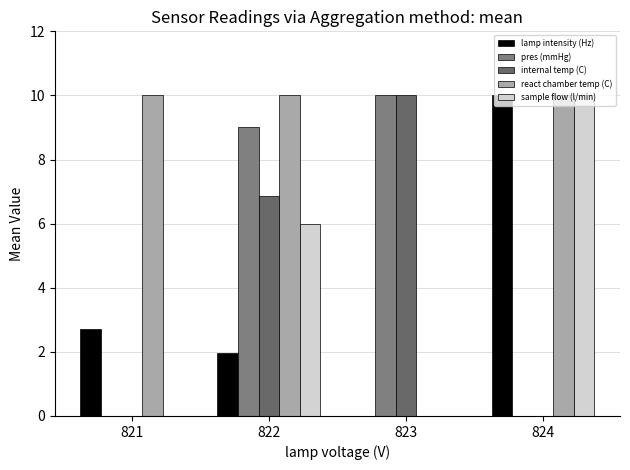

Is it true that internal temp (C) equals -4.5 at 824?

False